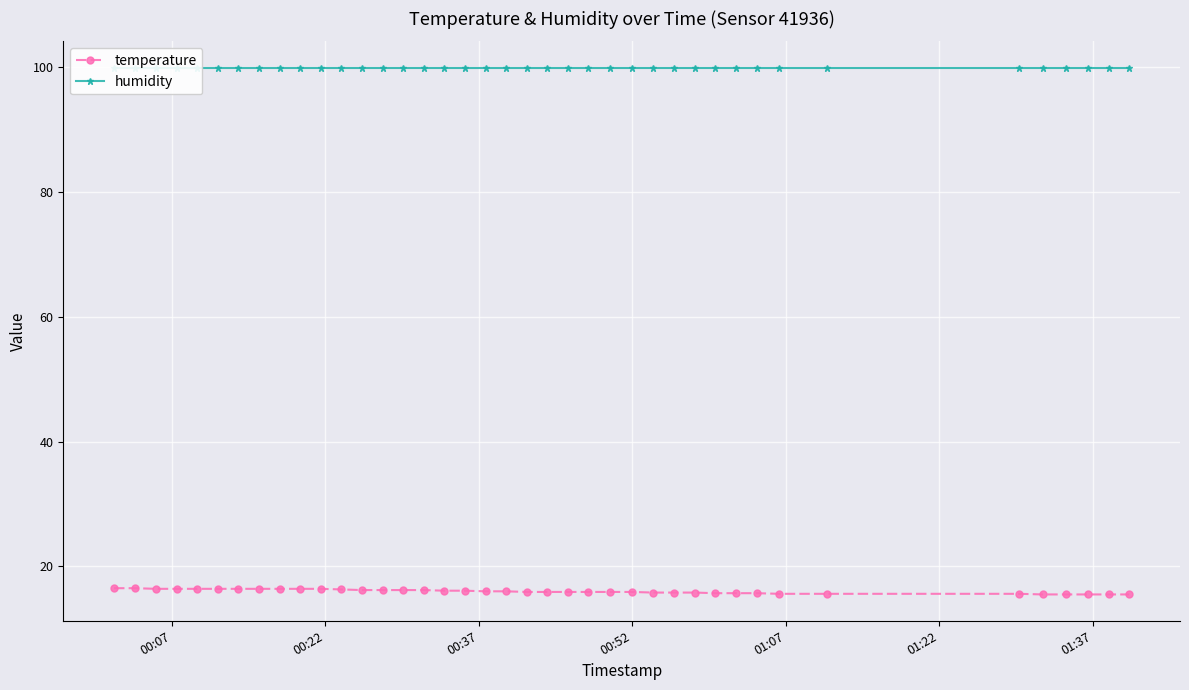

What is the value of the temperature point at the 19th from the left?

16.0